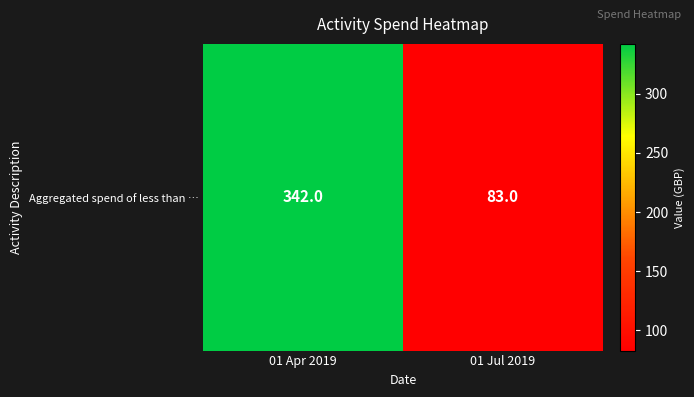

Reading left to right, extract all data points from this chart.

01 Apr 2019=342	01 Jul 2019=83